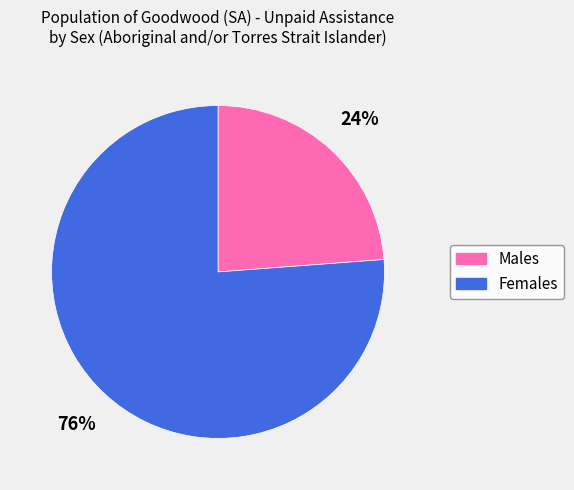

Does Females represent more than half of the total?

Yes